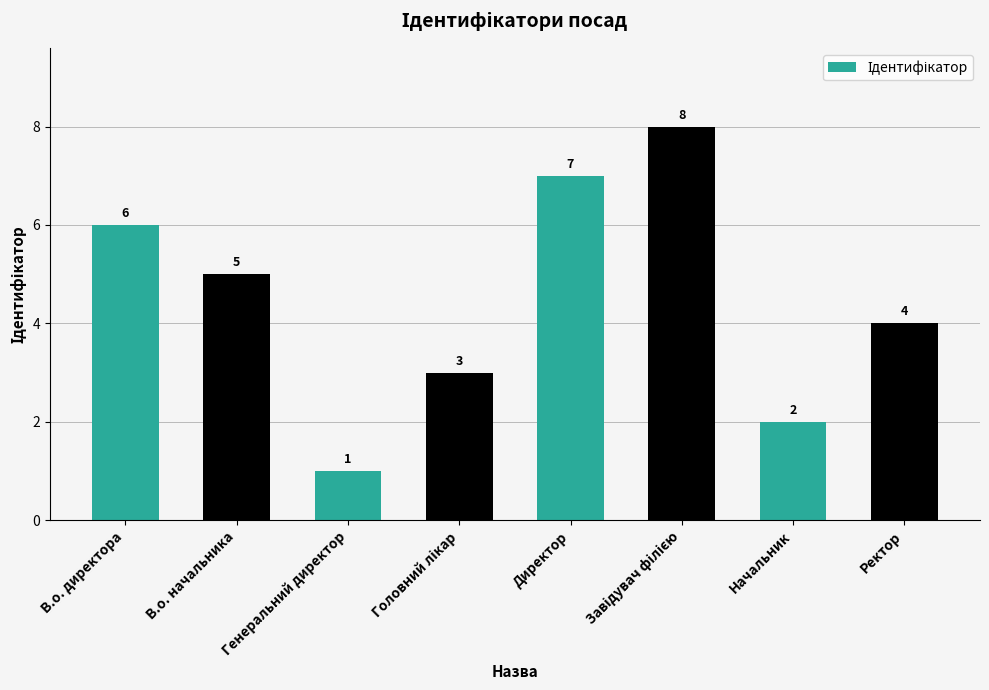

The value at Генеральний директор is 1. True or false?

True